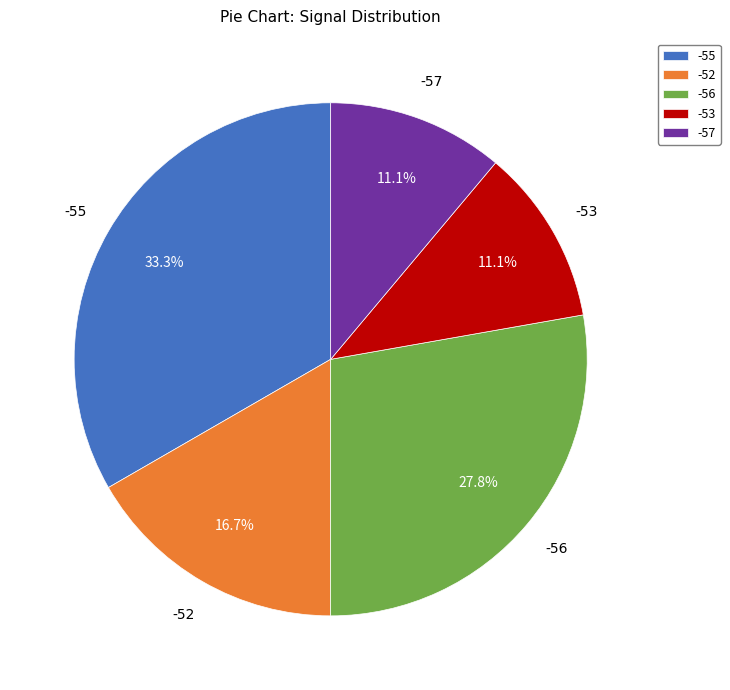

What is the total percentage of -57 and -55?

44.4%